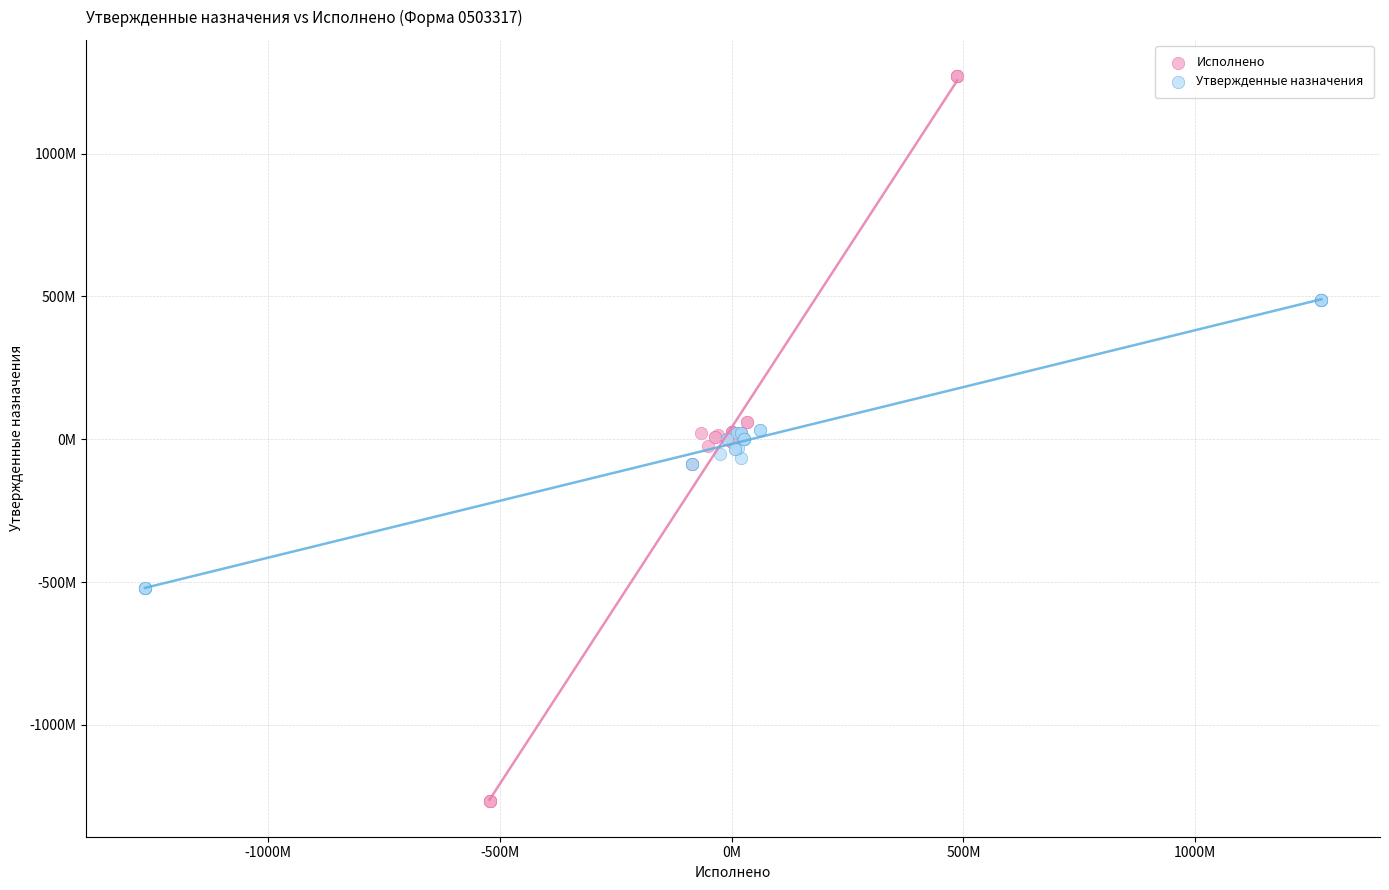

What are all the series names shown in the legend?

Исполнено, Утвержденные назначения